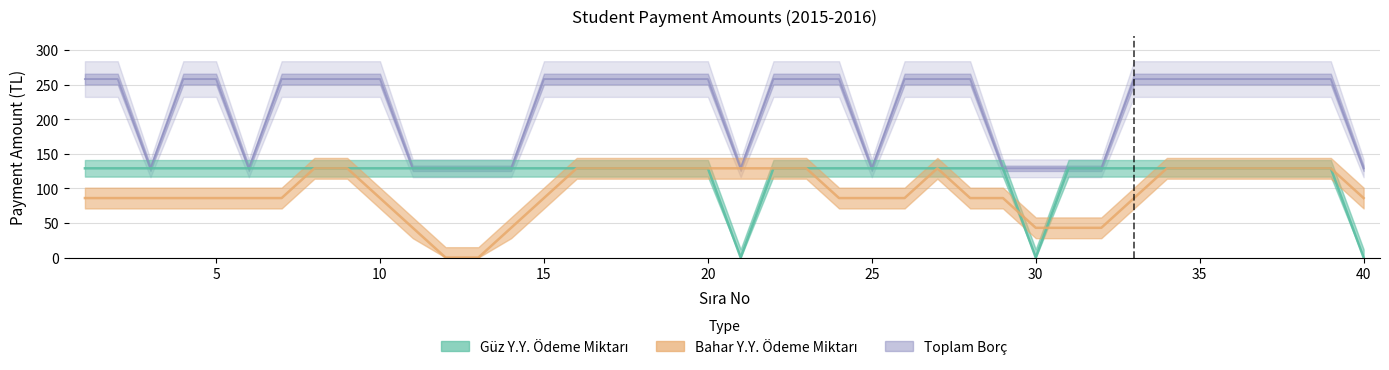

What is the greatest value displayed?

258